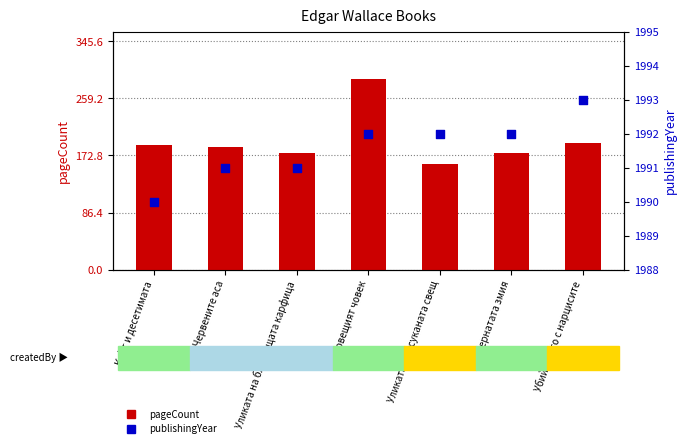

At how many categories does at least one series exceed 763?

7